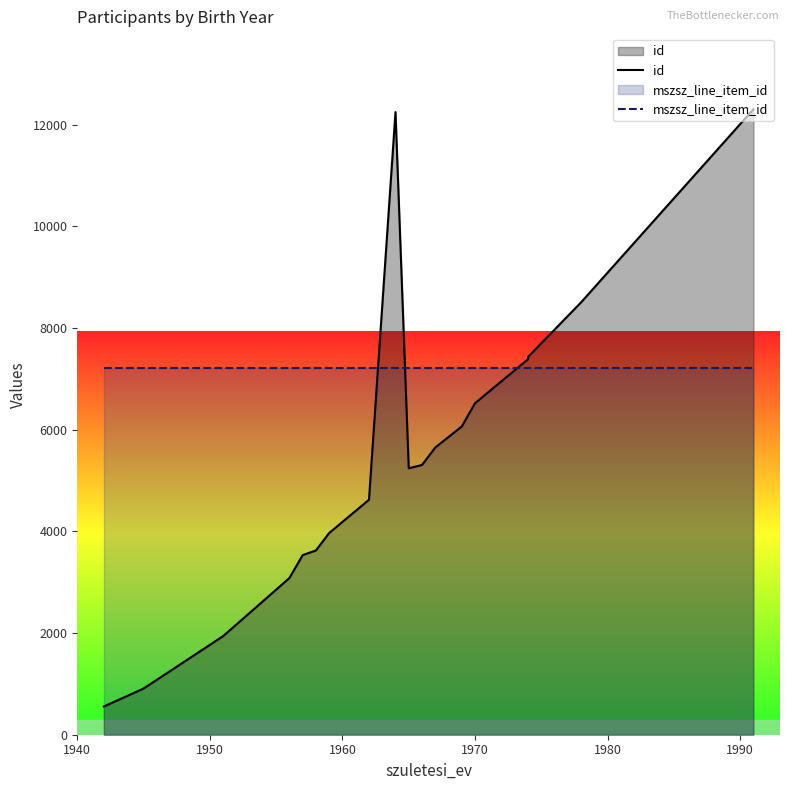

How many intersections are there between mszsz_line_item_id and id?

3